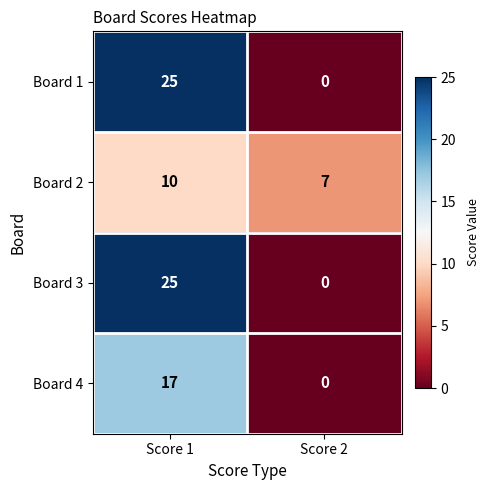

At which category is the sum across all series the highest?

Score 1